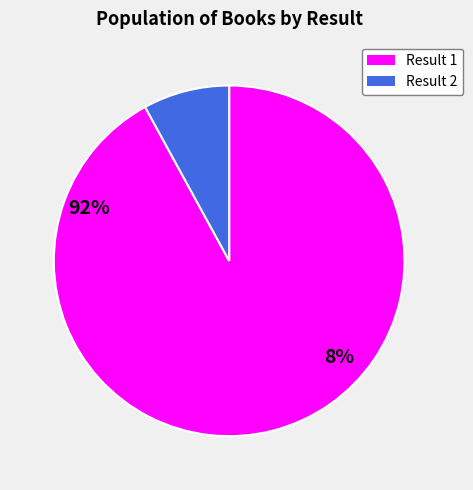

Is there any slice that represents more than half of the pie?

Yes